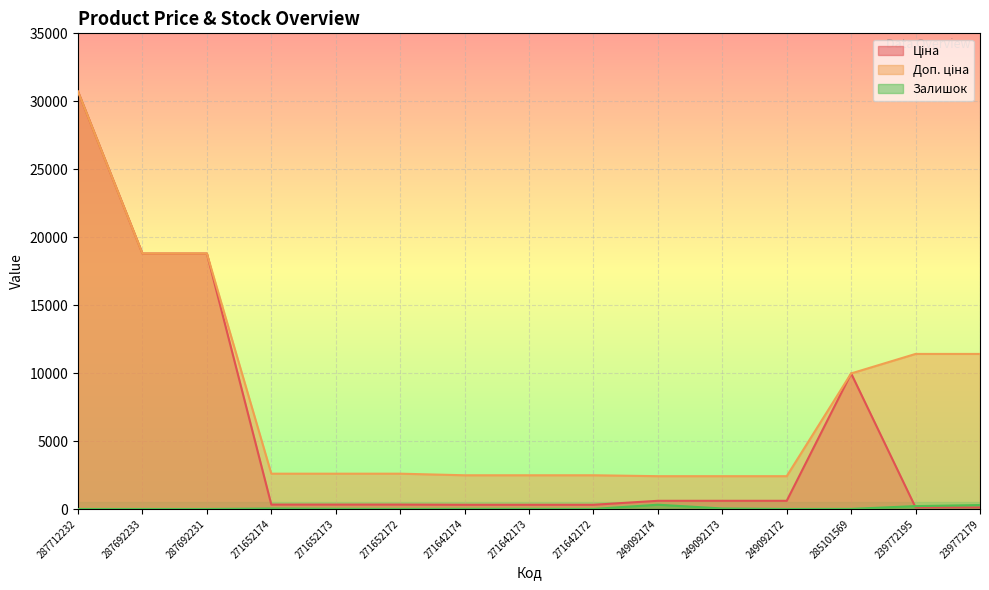

Reading left to right, list all the values displayed in this chart.

Ціна: 287712232=30717.1	287692233=18796.8	287692231=18796.8	271652174=324.8	271652173=324.8	271652172=324.8	271642174=310.3	271642173=310.3	271642172=310.3	249092174=603.7	249092173=603.7	249092172=603.7	285101569=9975.0	239772195=114.1	239772179=114.1
Доп. ціна: 287712232=30717.1	287692233=18796.8	287692231=18796.8	271652174=2598.3	271652173=2598.3	271652172=2598.3	271642174=2482.4	271642173=2482.4	271642172=2482.4	249092174=2414.8	249092173=2414.8	249092172=2414.8	285101569=9975.0	239772195=11410.0	239772179=11410.0
Залишок: 287712232=0.0	287692233=0.0	287692231=0.0	271652174=35.0	271652173=15.0	271652172=4.0	271642174=11.0	271642173=10.0	271642172=4.0	249092174=316.0	249092173=38.0	249092172=0.0	285101569=7.0	239772195=214.0	239772179=290.0